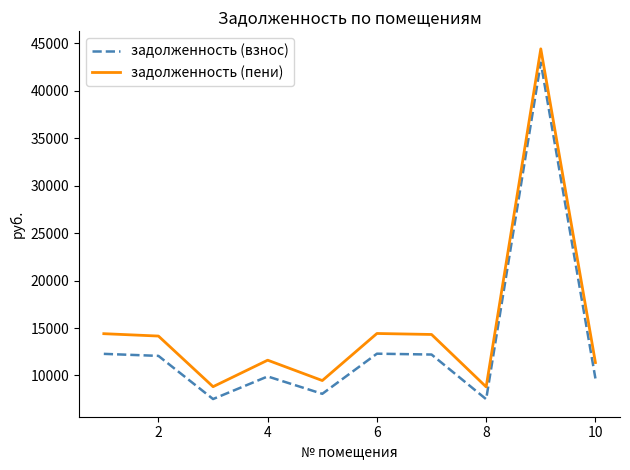

List the series in order of their overall mean, highest first.

задолженность (пени), задолженность (взнос)